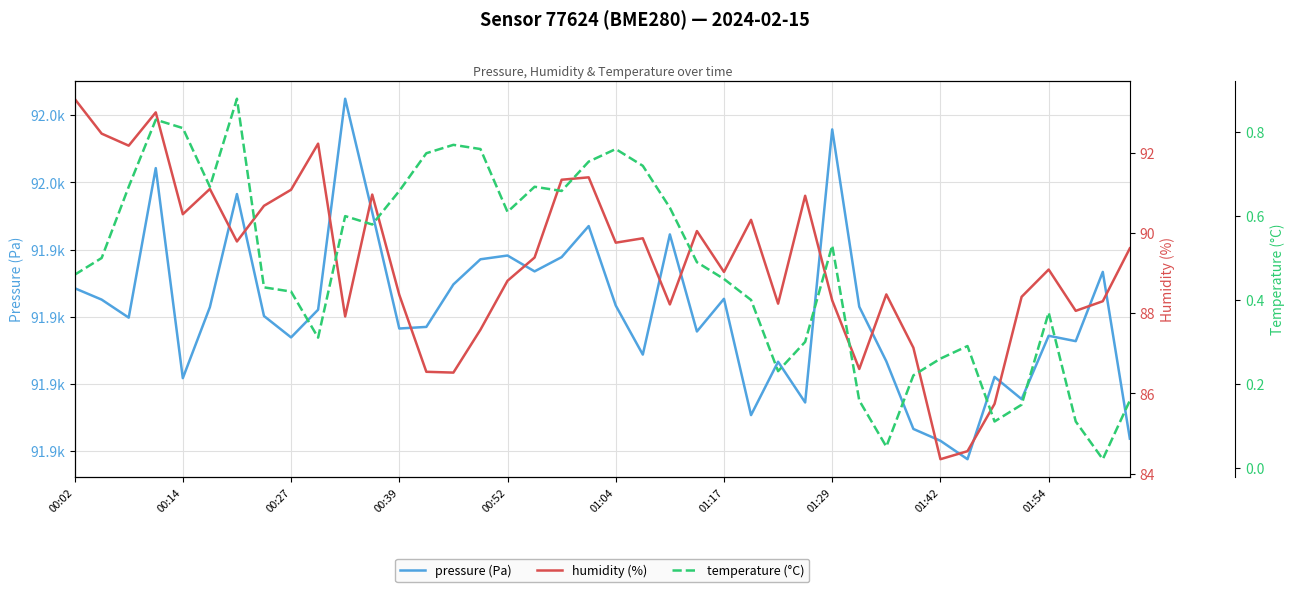

At which label does humidity (%) first exceed 89?

00:02